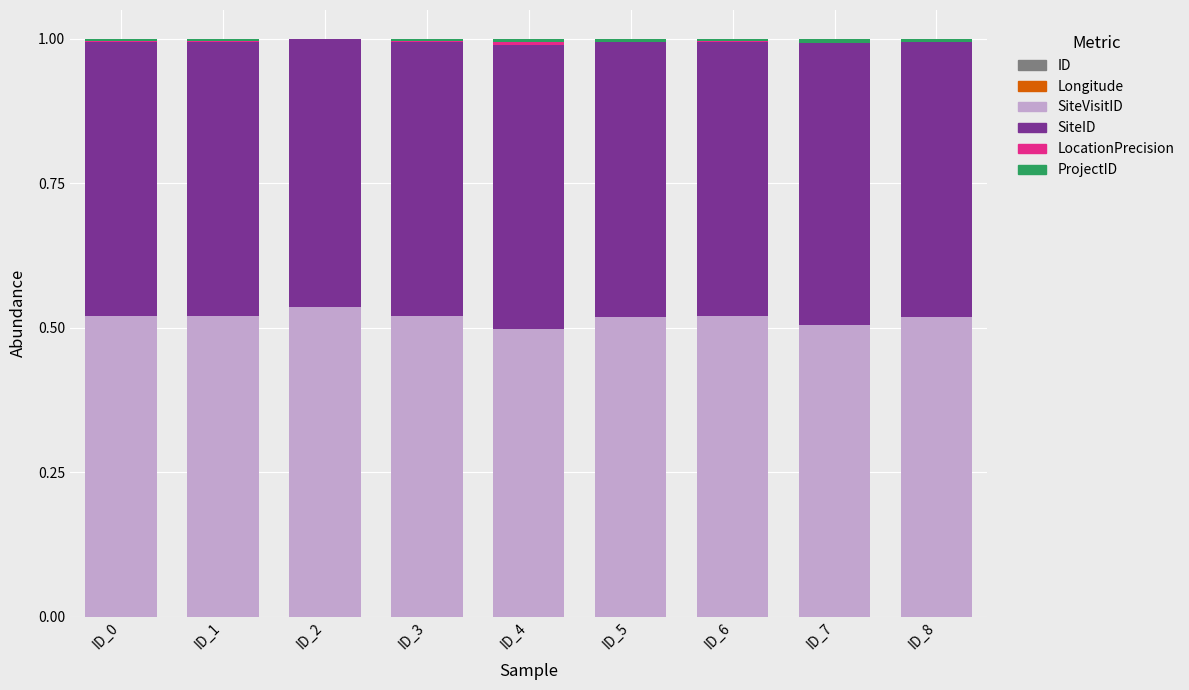

At which category is the sum across all series the highest?

ID_0